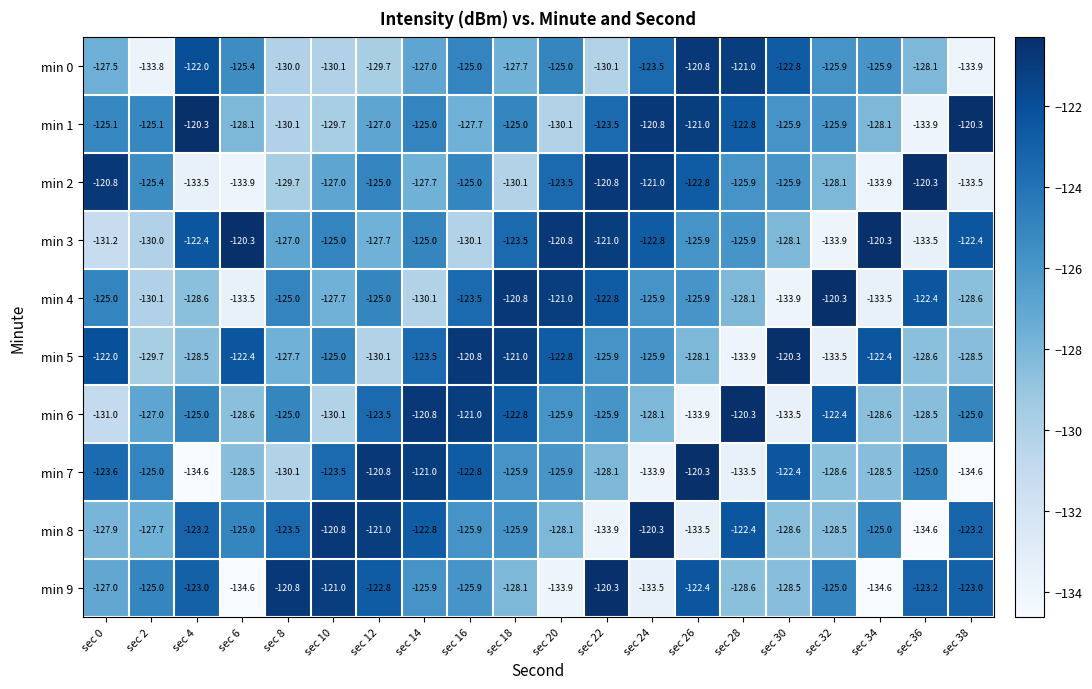

What is the approximate value of min 8 at sec 4?

-123.2